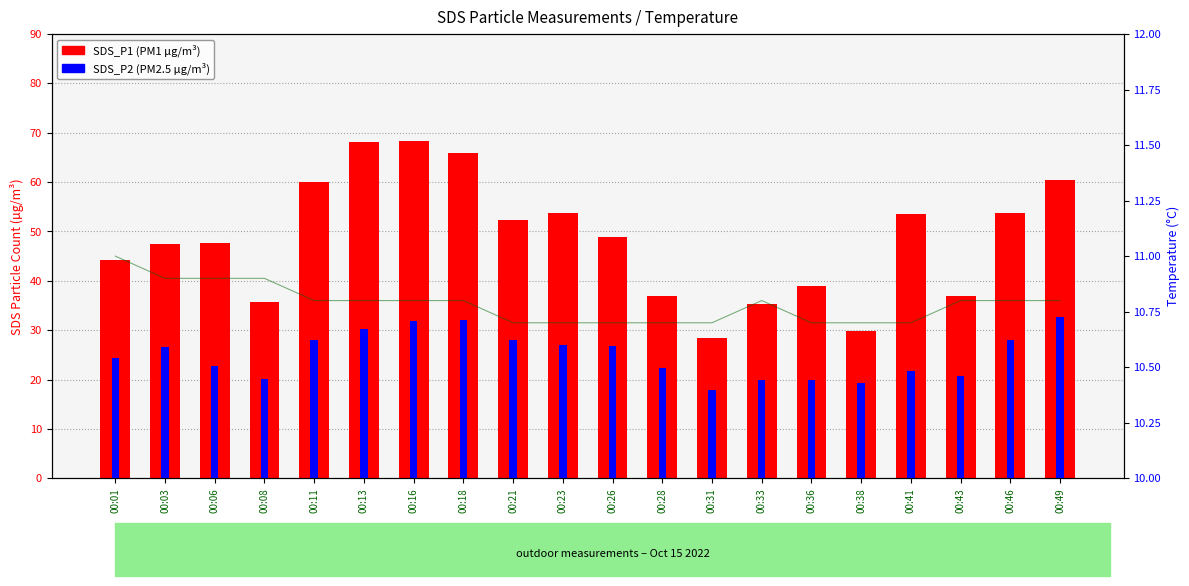

Is the value of SDS_P2 at 00:31 greater than the value of SDS_P1 at 00:28?

No